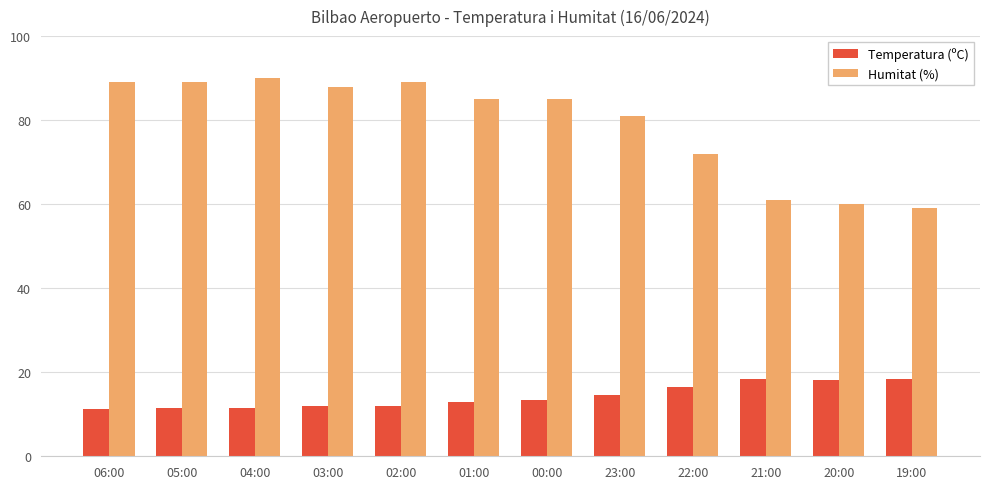

Are the bars grouped side by side (vs. stacked)?

Yes